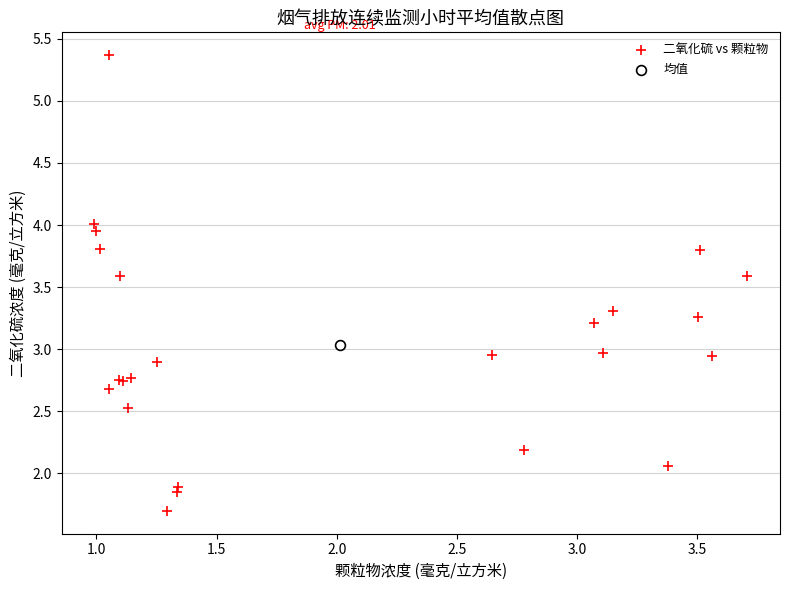

What are all the series names shown in the legend?

二氧化硫 vs 颗粒物, 均值